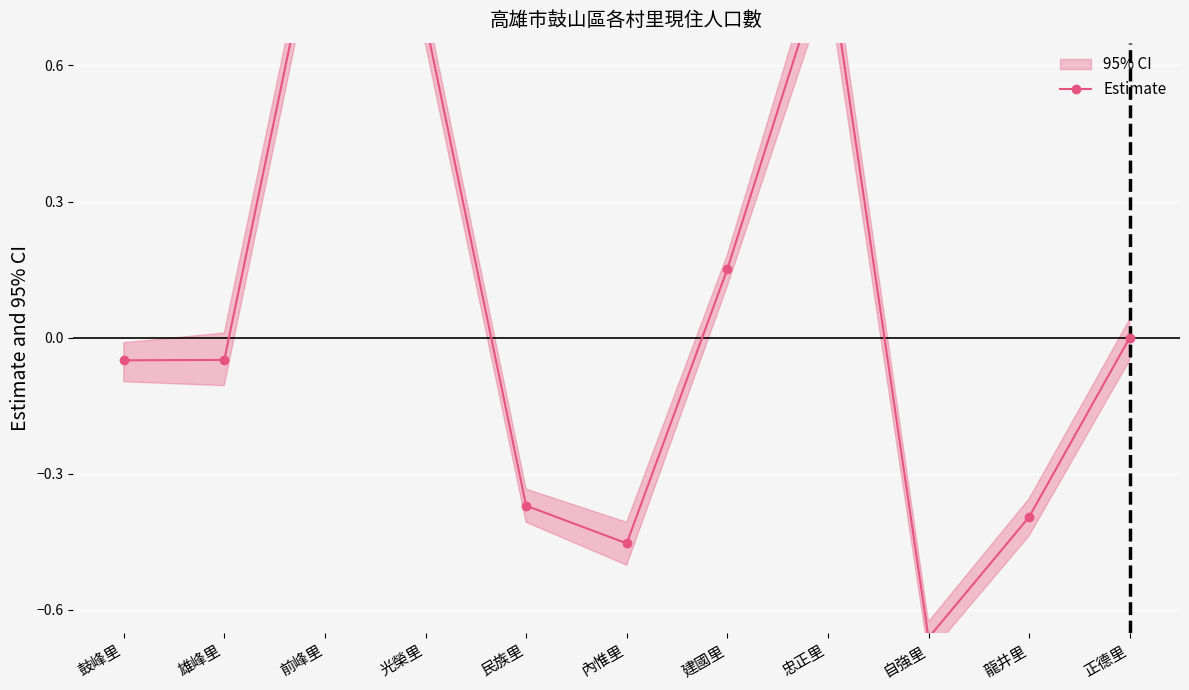

Between 民族里 and 龍井里, which is larger?

民族里